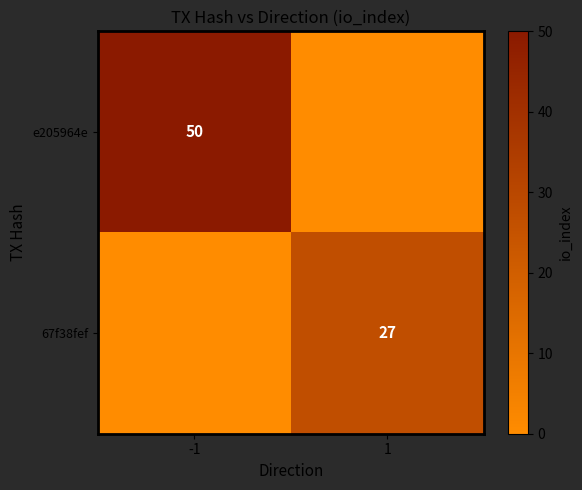

True or false: 67f38fef has a value of 42 at 1.

False